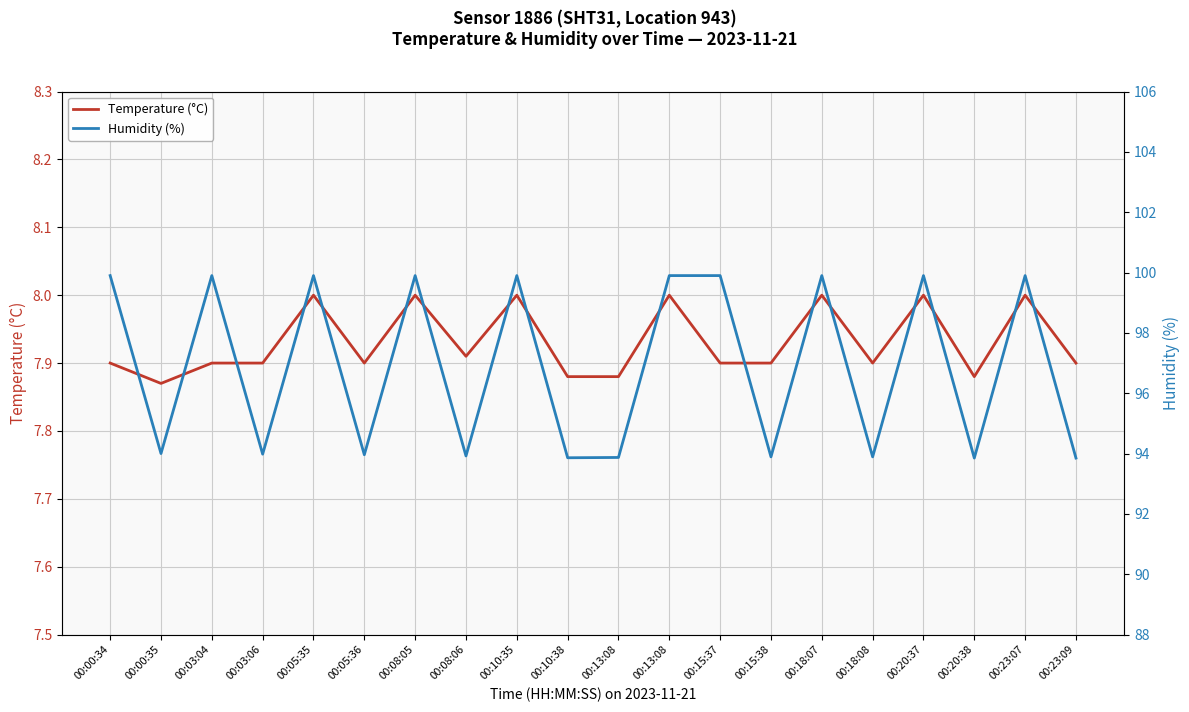

What is the difference between the maximum and minimum values in the Humidity (%) series?

6.1